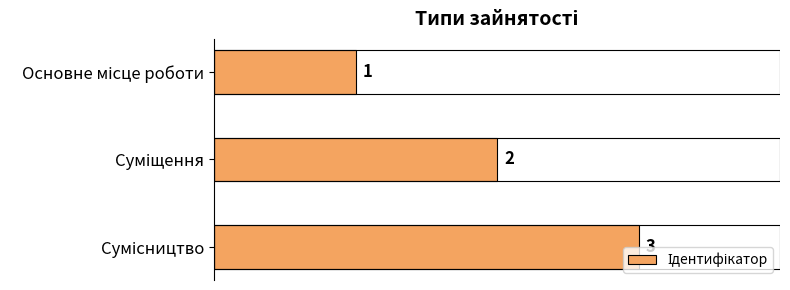

What is the greatest value displayed?

3